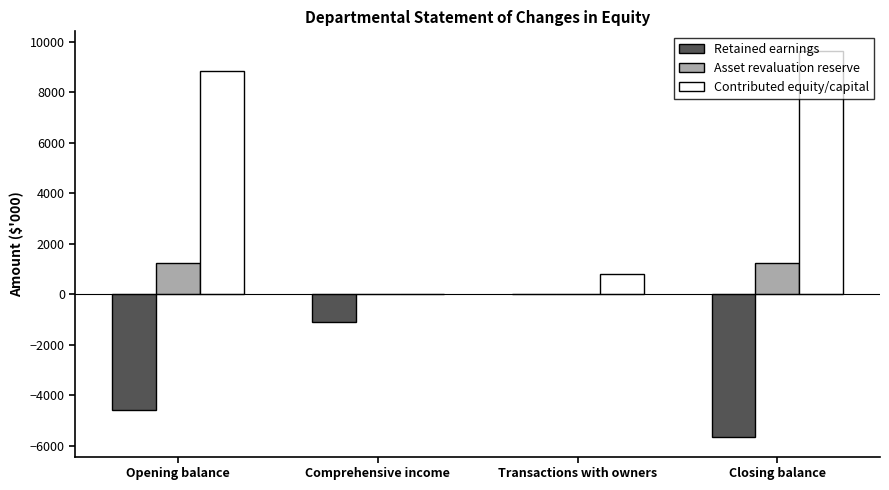

What are all the series names shown in the legend?

Retained earnings, Asset revaluation reserve, Contributed equity/capital